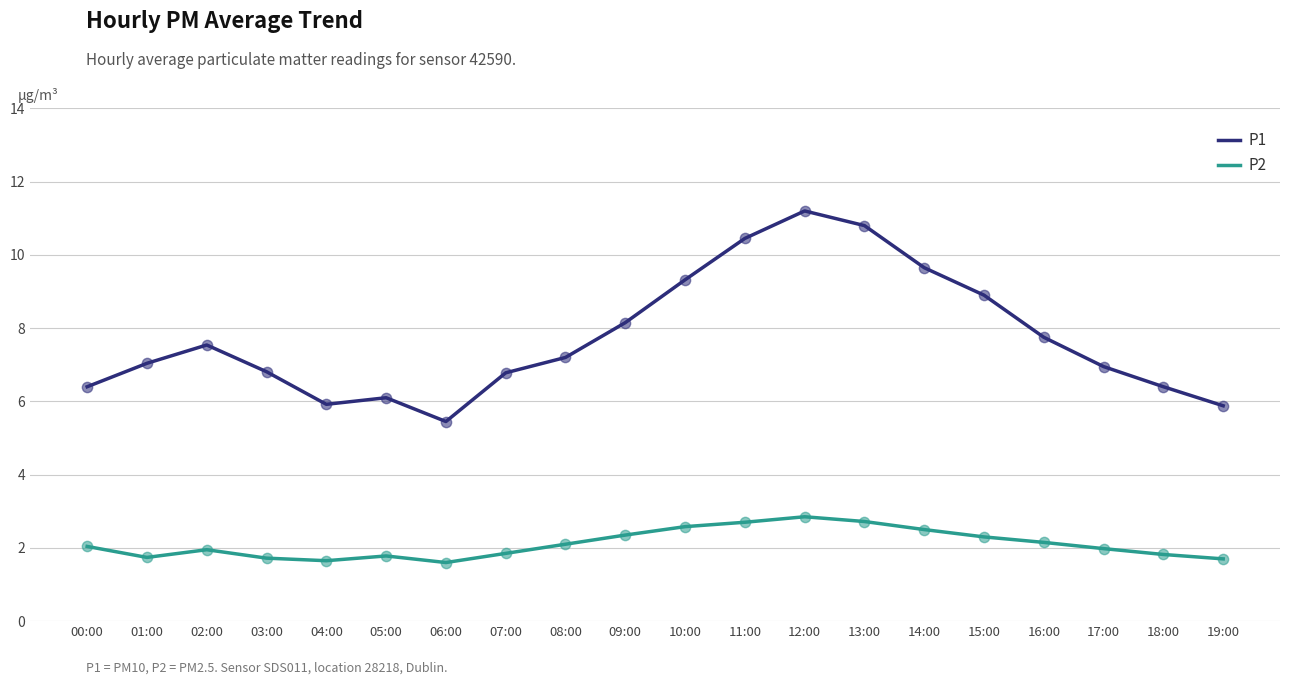

Which series has the largest range (max minus min)?

P1